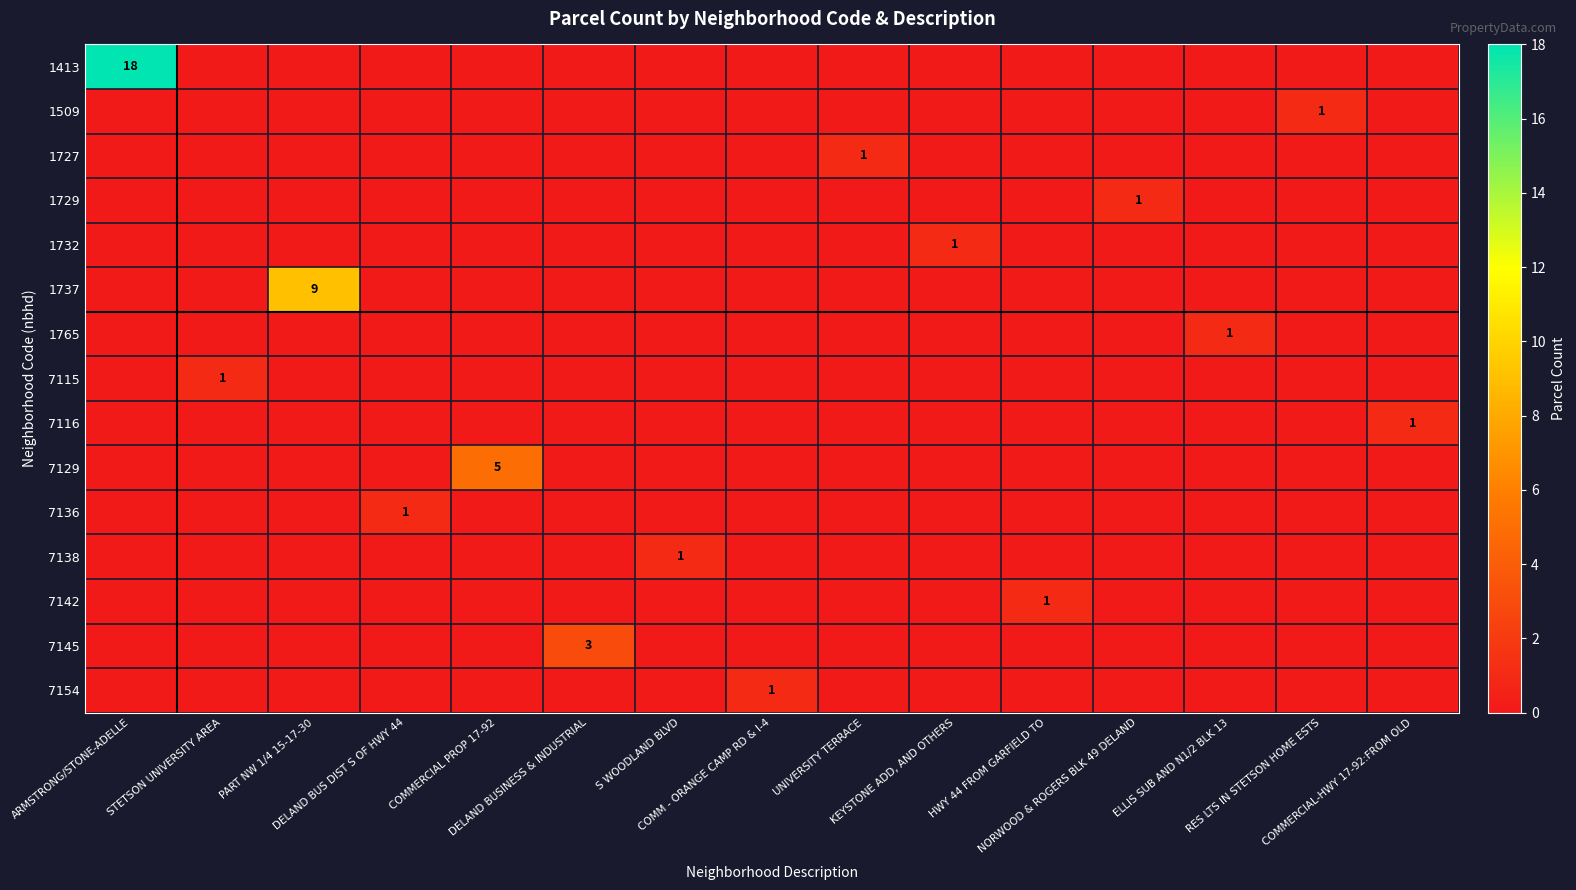

Rank the series by their maximum value, from lowest to highest.

1509, 1727, 1729, 1732, 1765, 7115, 7116, 7136, 7138, 7142, 7154, 7145, 7129, 1737, 1413